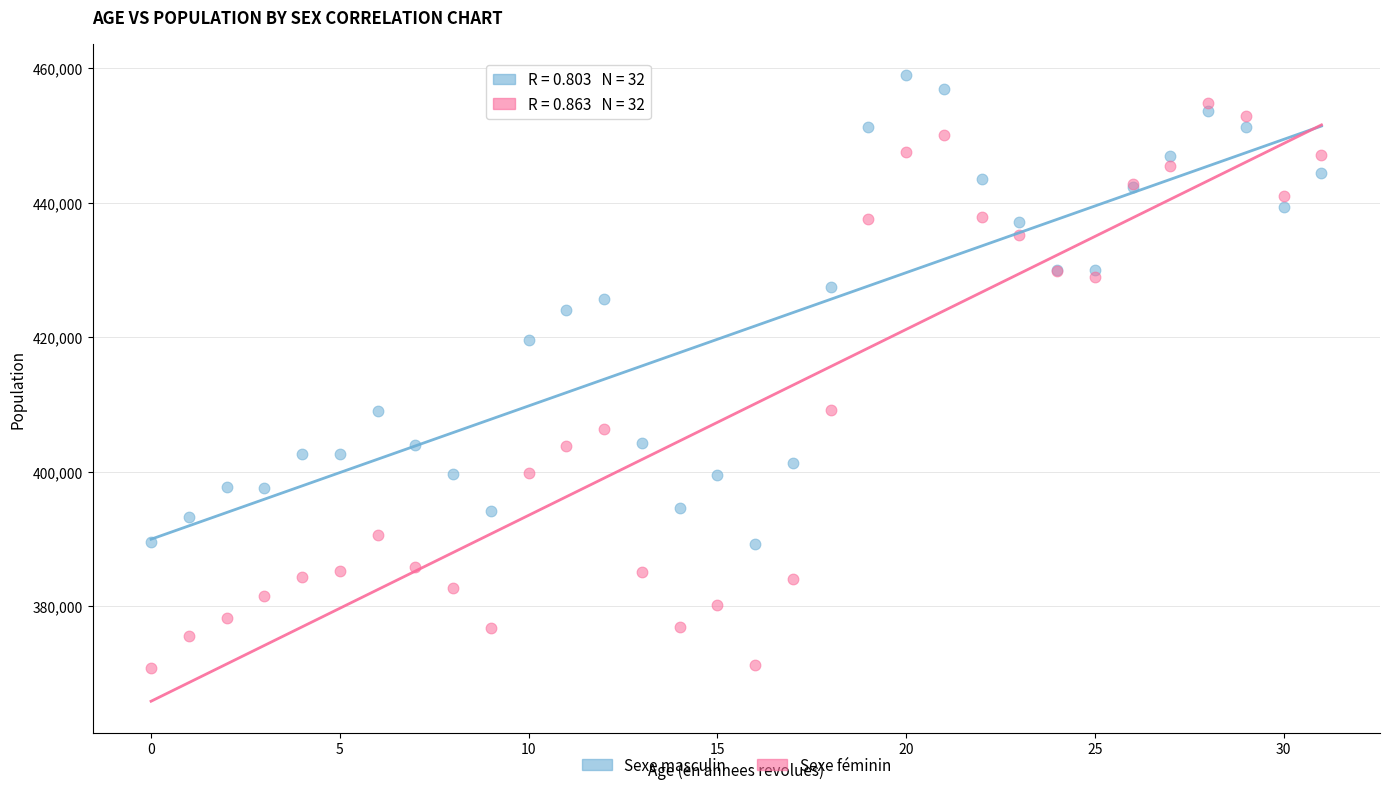

Which series contains the lowest Y value?

Sexe féminin